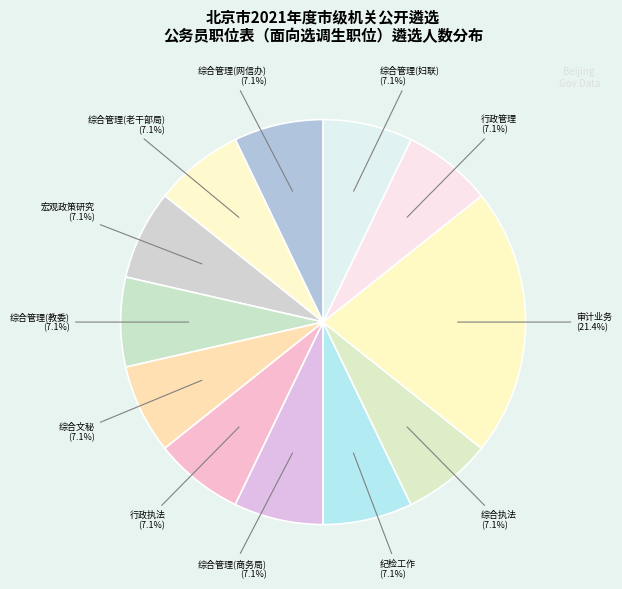

Does any single category account for the majority?

No